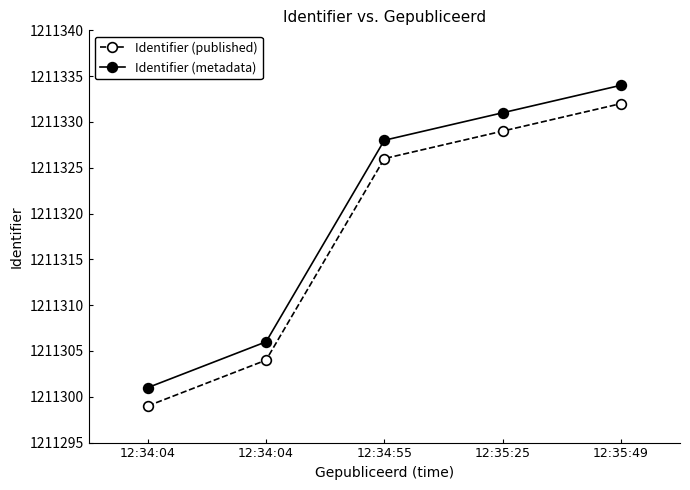

Is this an area chart (filled region under the line)?

No